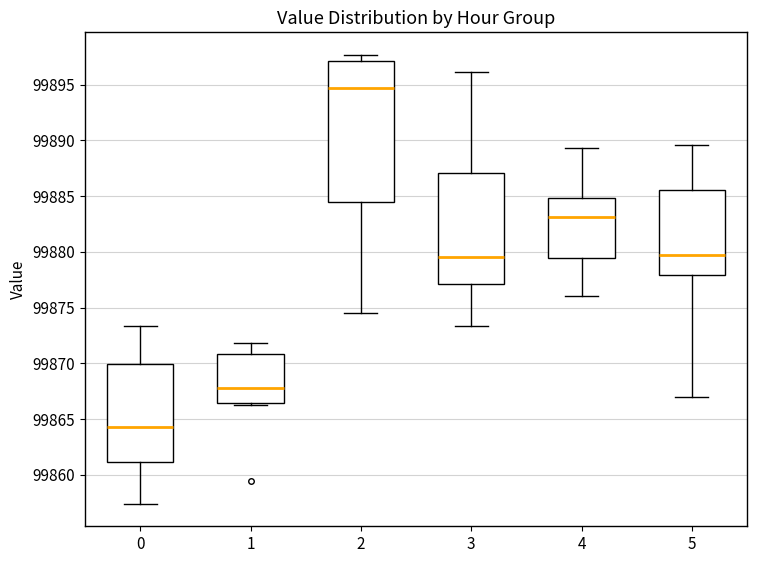

Reading left to right, read every box against the y-axis: the position of its median line, the range the box covers, and the ends of its whiskers. The values are not printed on the chart, so give them approximately, as read against the axis.

0: median 99864.5, box 99861.0 to 99870.0, whiskers 99857.5 to 99873.5
1: median 99868.0, box 99866.5 to 99871.0, whiskers 99866.5 to 99872.0
2: median 99894.5, box 99884.5 to 99897.0, whiskers 99874.5 to 99897.5
3: median 99879.5, box 99877.0 to 99887.0, whiskers 99873.5 to 99896.0
4: median 99883.0, box 99879.5 to 99885.0, whiskers 99876.0 to 99889.5
5: median 99879.5, box 99878.0 to 99885.5, whiskers 99867.0 to 99889.5